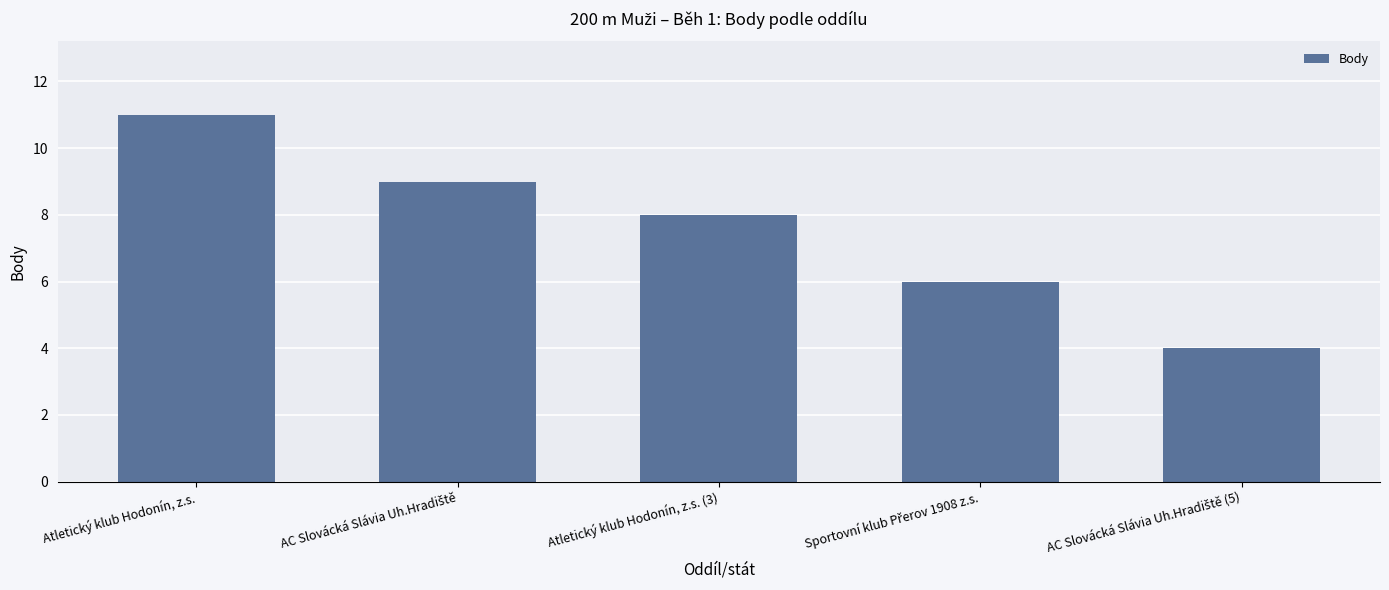

What is the difference between the second highest and minimum values?

5